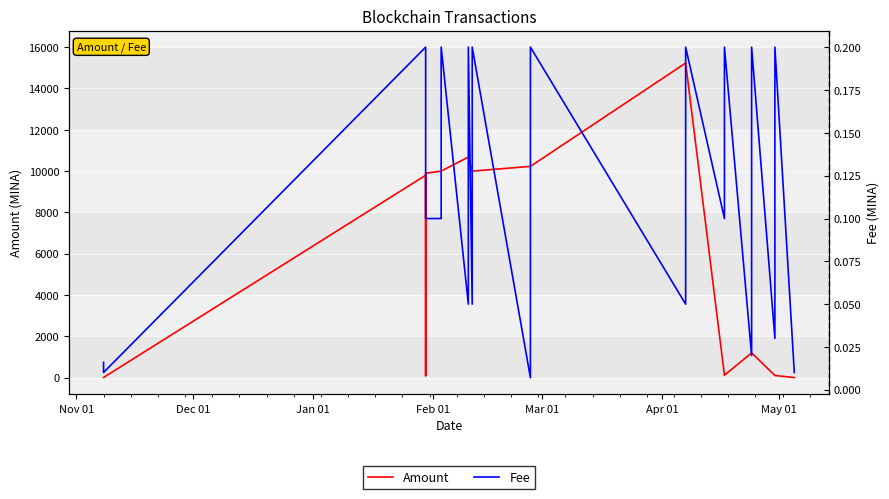

True or false: Amount and Fee cross at least once.

False